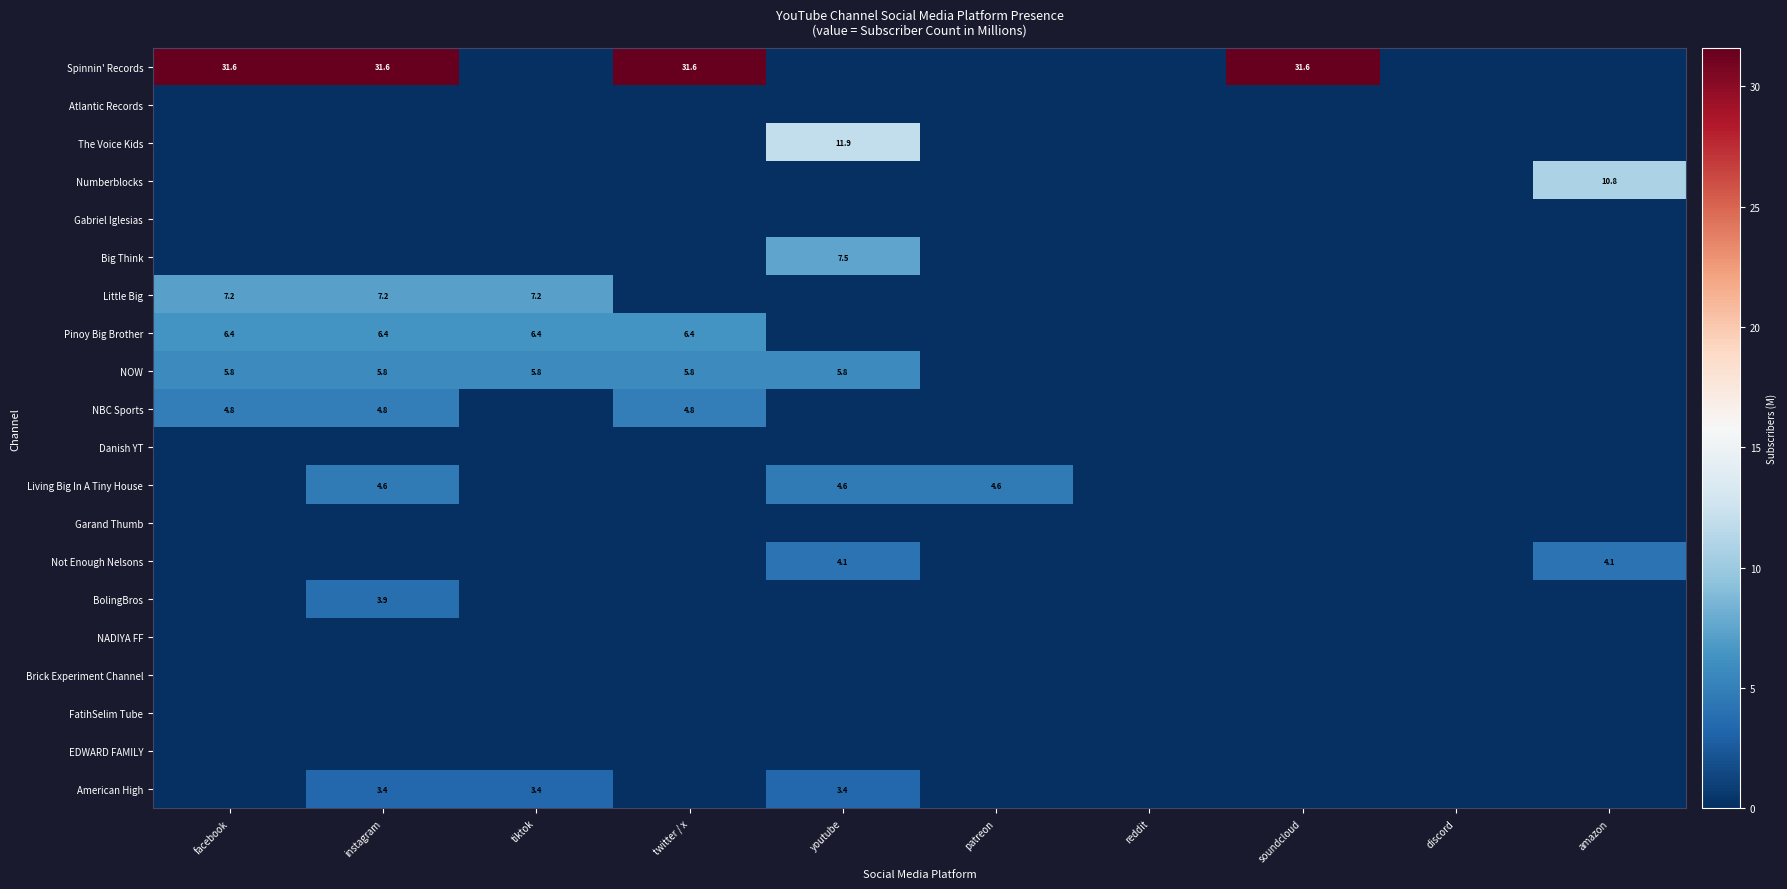

The Living Big In A Tiny House series shows 7.2 at patreon. True or false?

False